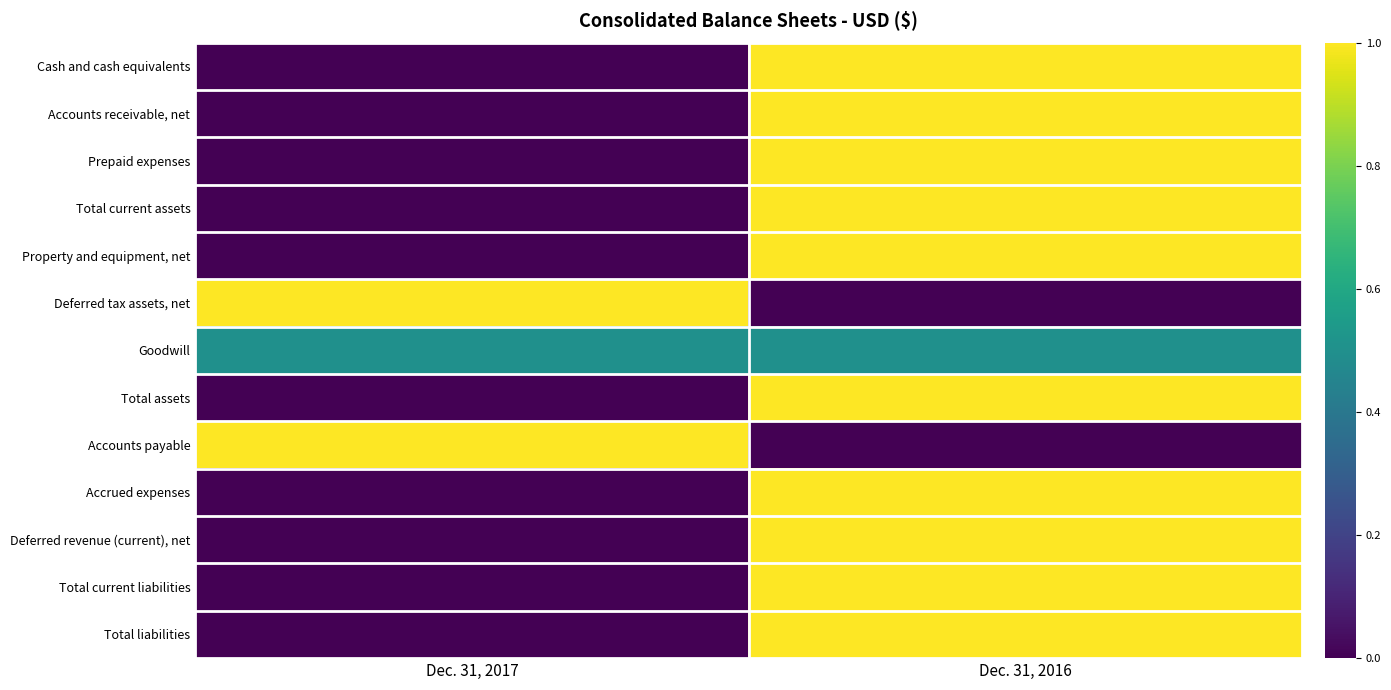

At how many categories does at least one series exceed 0?

2